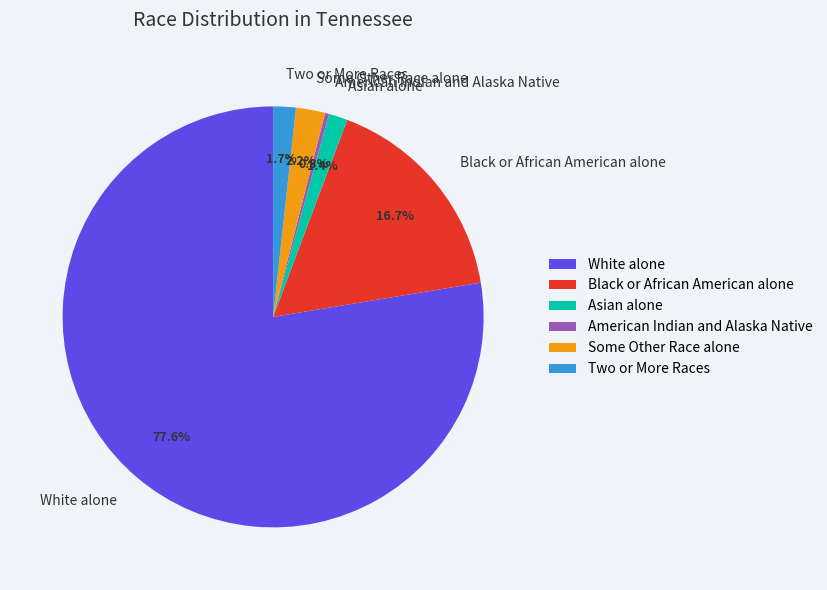

To the nearest percent, what is the combined percentage of Black or African American alone and Two or More Races?

18%